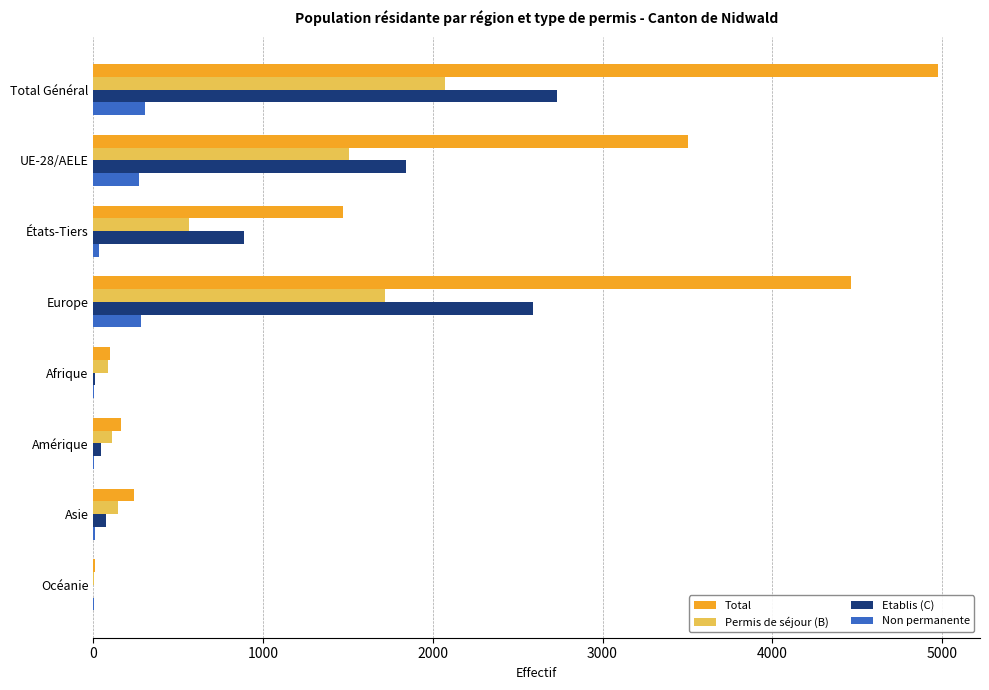

What is the highest value of the Etablis (C) series?

2731